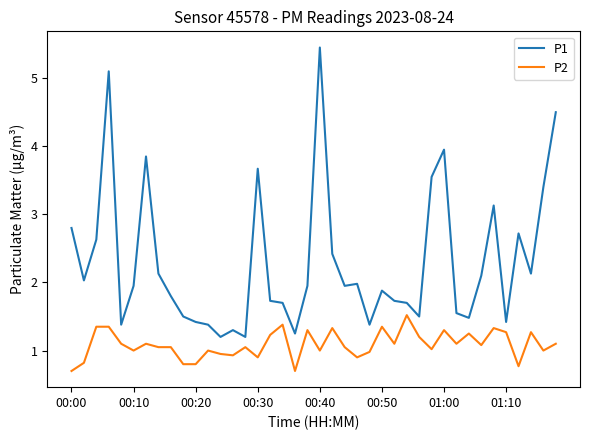

Which series has the largest total across all categories?

P1